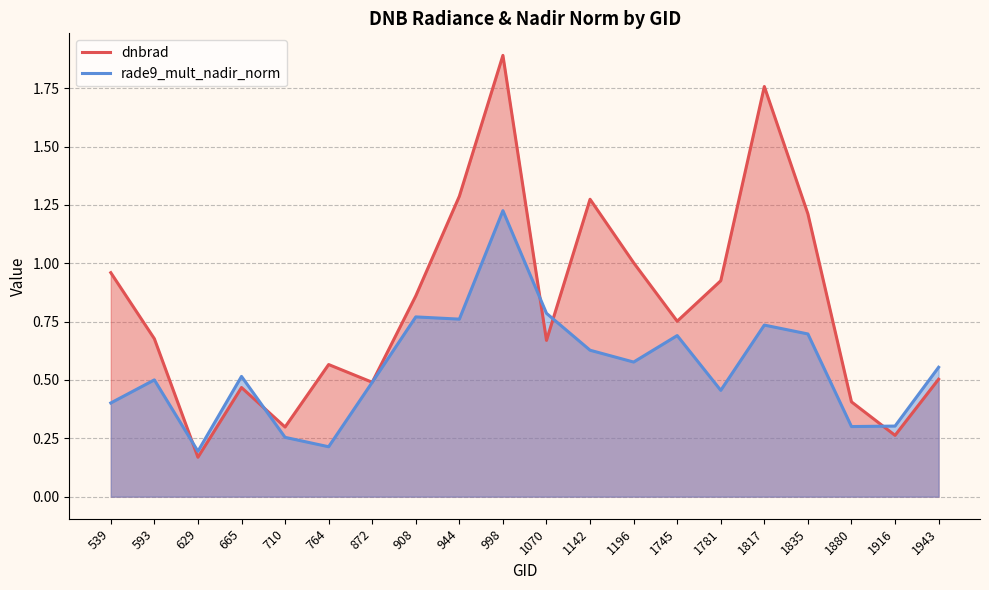

What is the greatest value displayed?

1.9